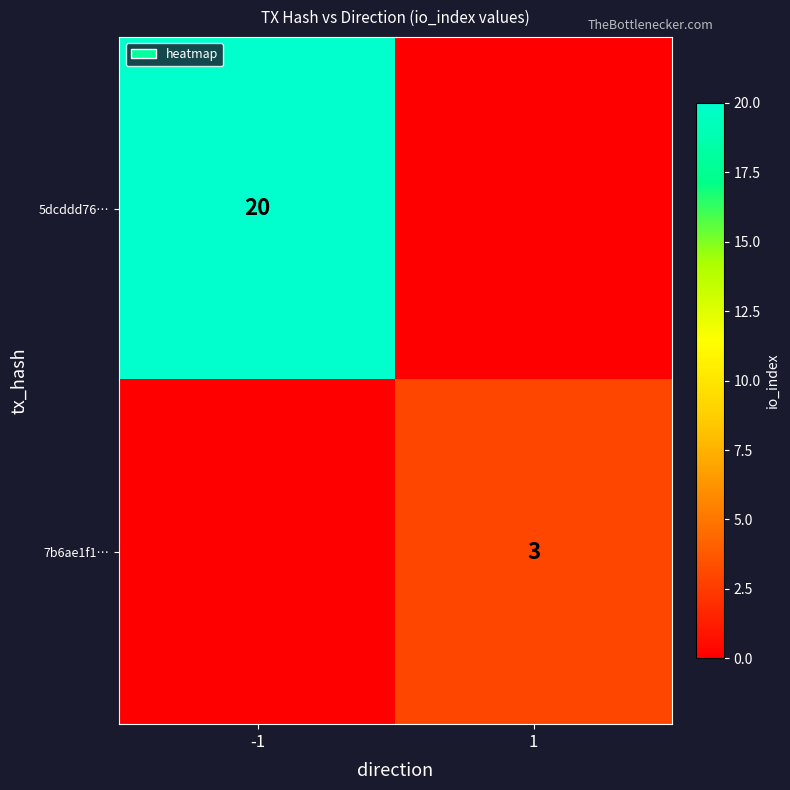

Is the value of 7b6ae1f1… at 1 greater than the value of 5dcddd76… at -1?

No